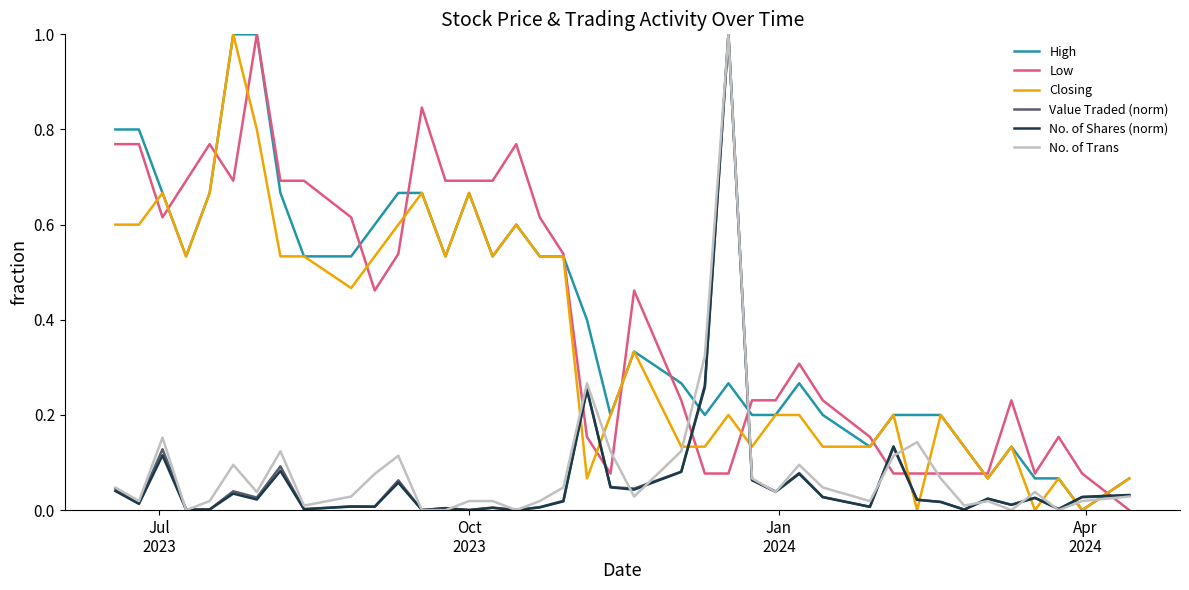

How many lines are shown in the chart?

6